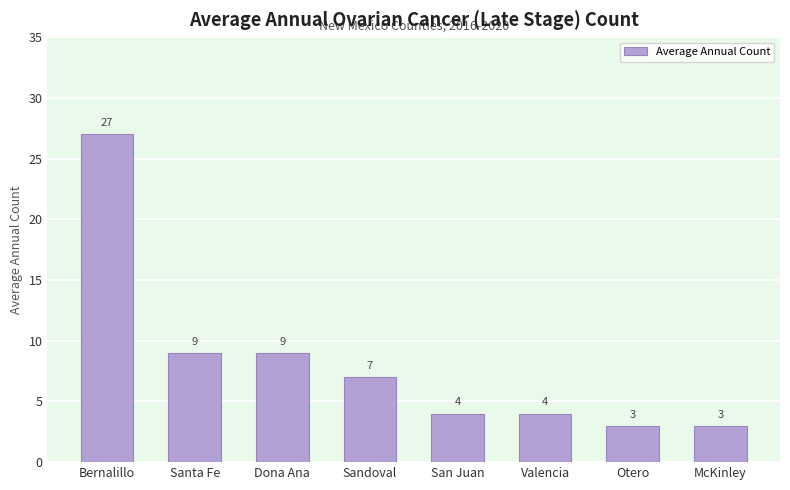

What is the difference between the maximum and minimum values?

24